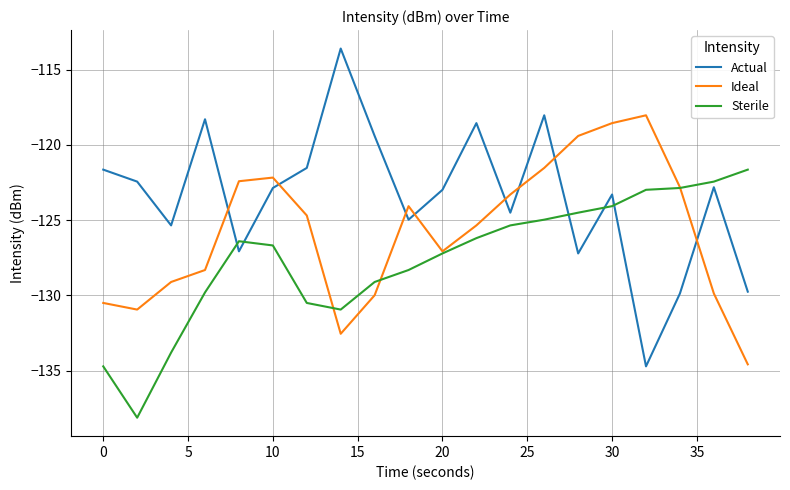

Which series ends up on top after the final intersection of Actual and Sterile?

Sterile